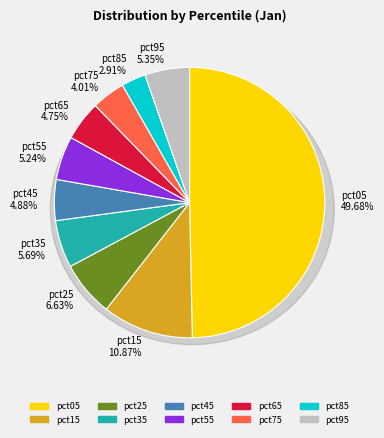

How many slices are in this pie chart?

10